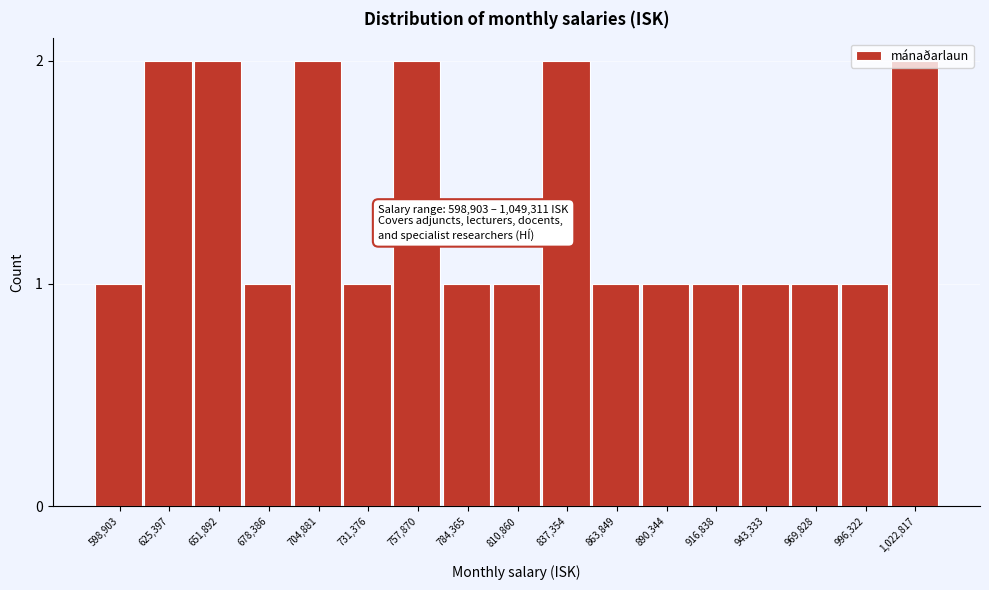

What is the sum of all values?

23